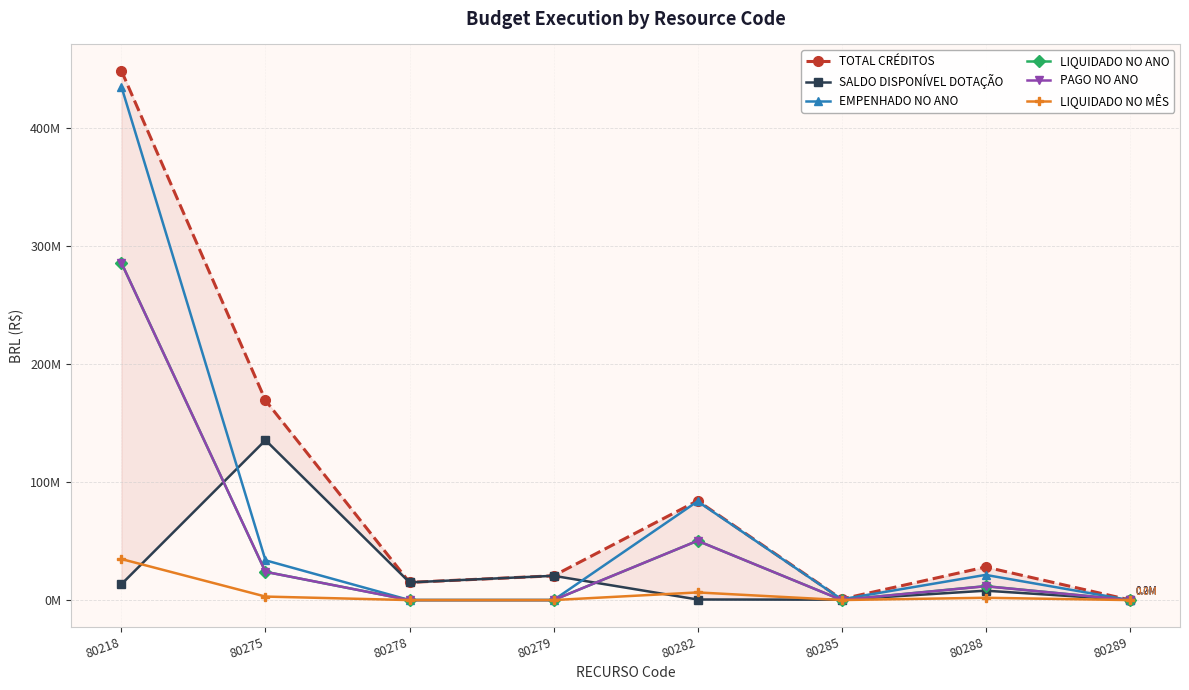

After their last crossing, which series has the higher values: EMPENHADO NO ANO or SALDO DISPONÍVEL DOTAÇÃO?

SALDO DISPONÍVEL DOTAÇÃO